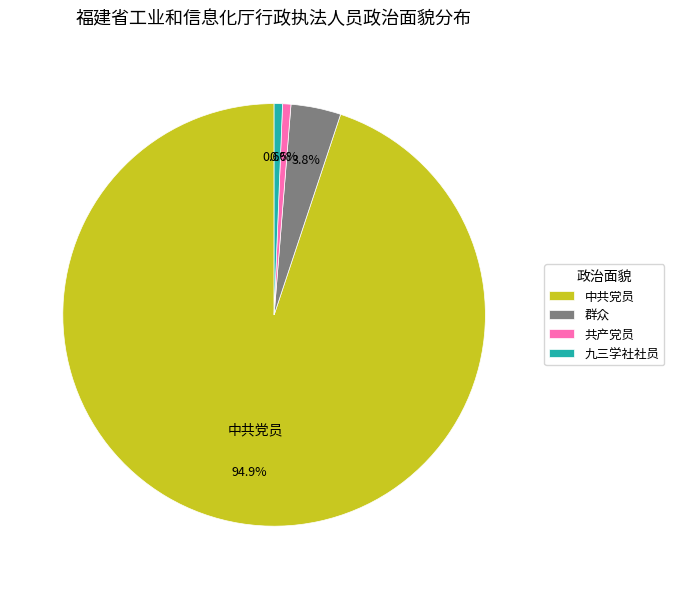

What percentage is the 共产党员 slice, to the nearest percent?

1%